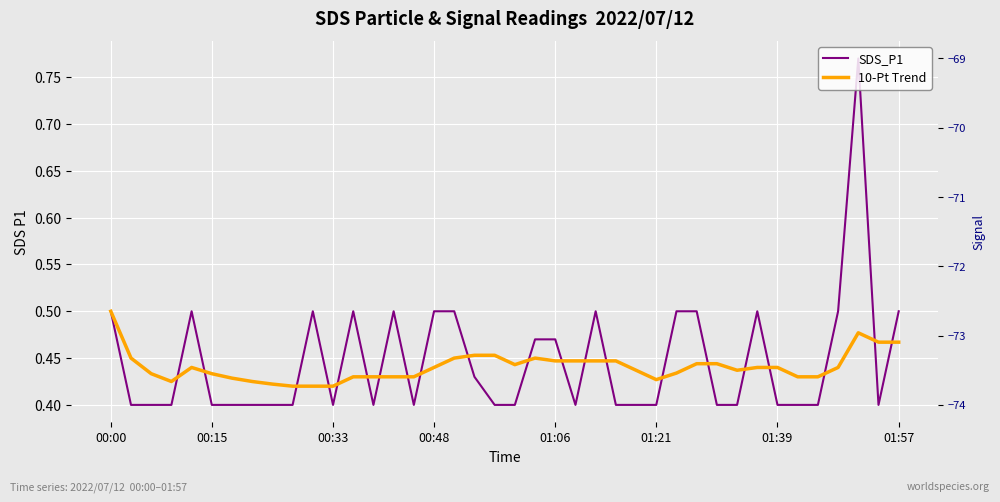

How many lines are shown in the chart?

3